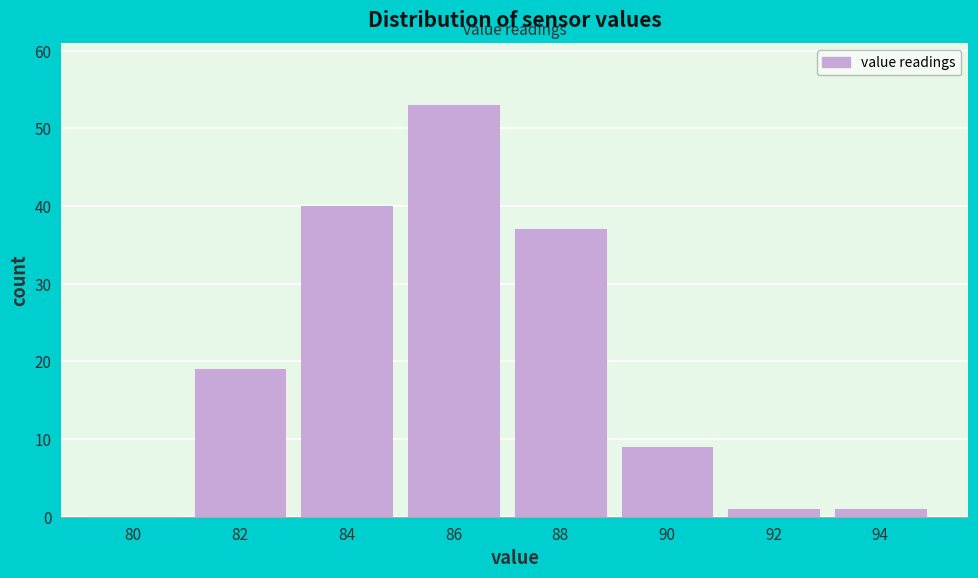

What is the change in value from 80 to 82?

+19